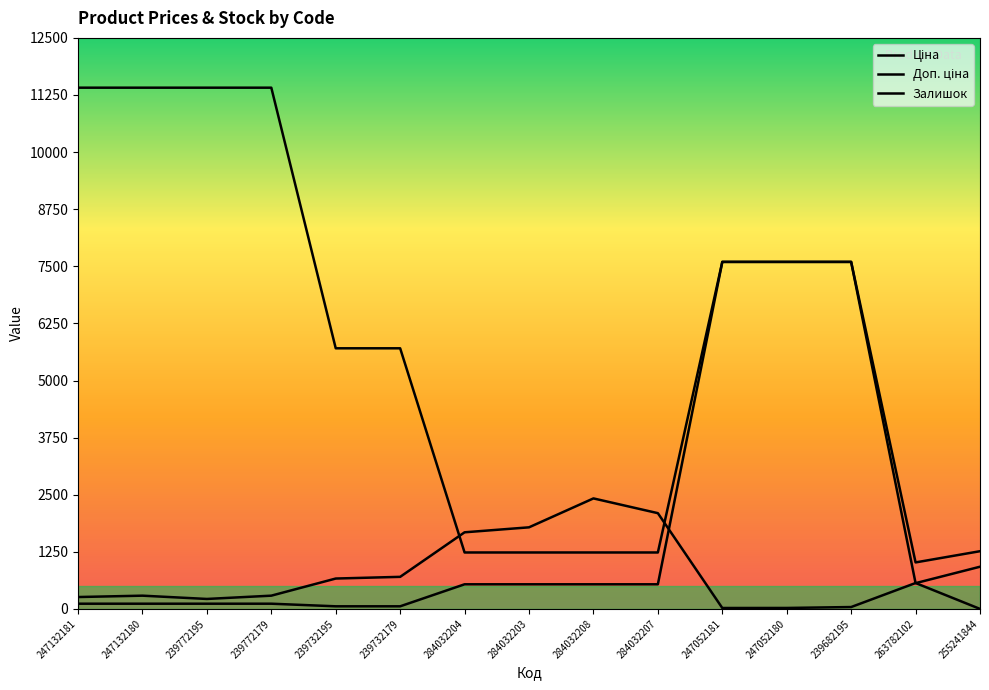

What is the highest value of the Залишок series?

2419.0